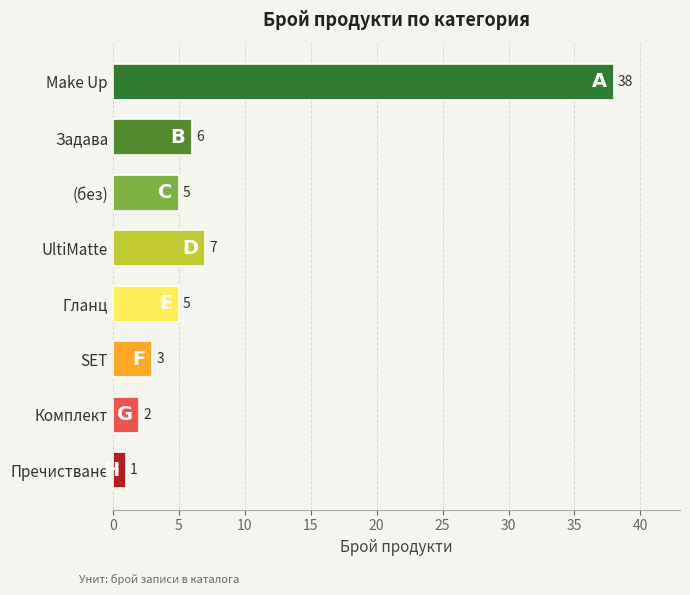

What is the maximum value shown in the chart?

38